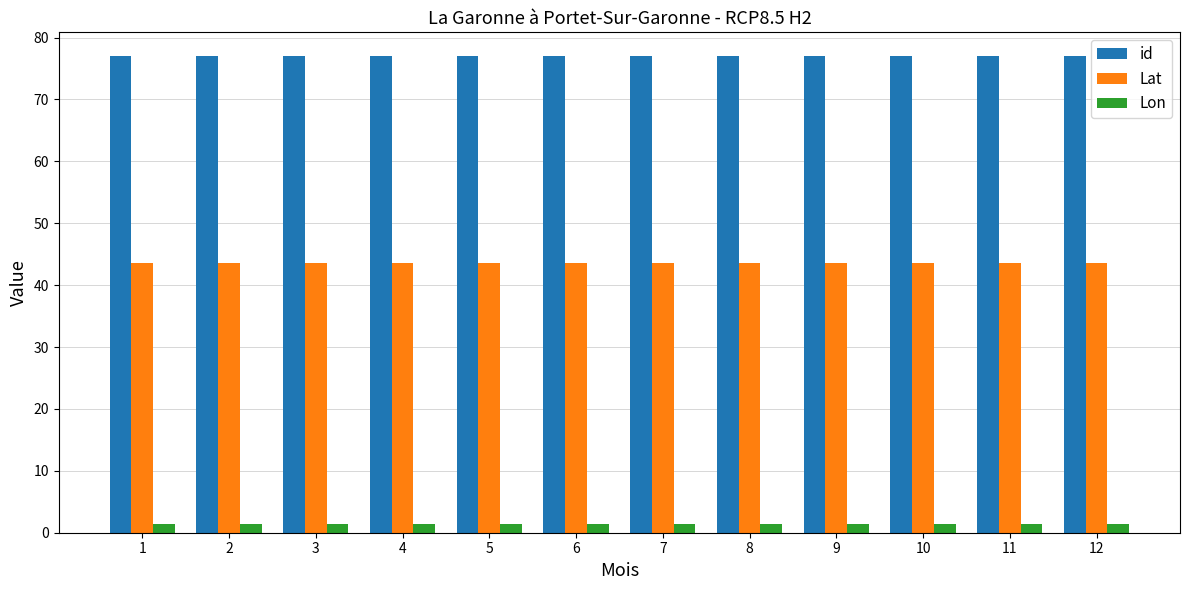

What is the maximum value for Lon?

1.4